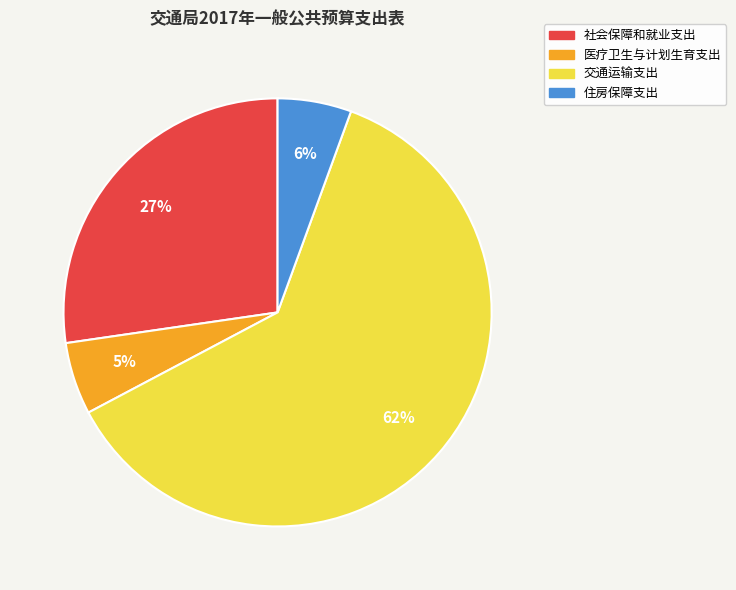

What is the ratio of the value at 交通运输支出 to the value at 社会保障和就业支出?

2.3